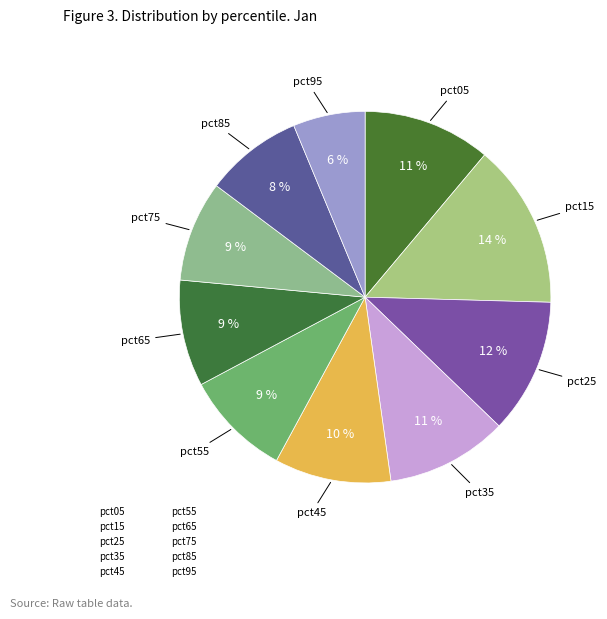

Rank the categories by value from lowest to highest.

pct95, pct85, pct75, pct65, pct55, pct45, pct35, pct05, pct25, pct15